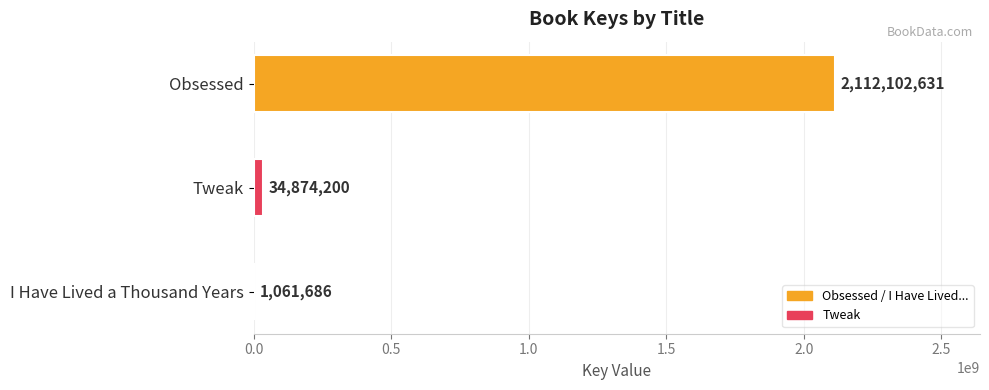

Reading bottom to top, extract all data points from this chart.

I Have Lived a Thousand Years=1061686	Tweak=34874200	Obsessed=2112102631